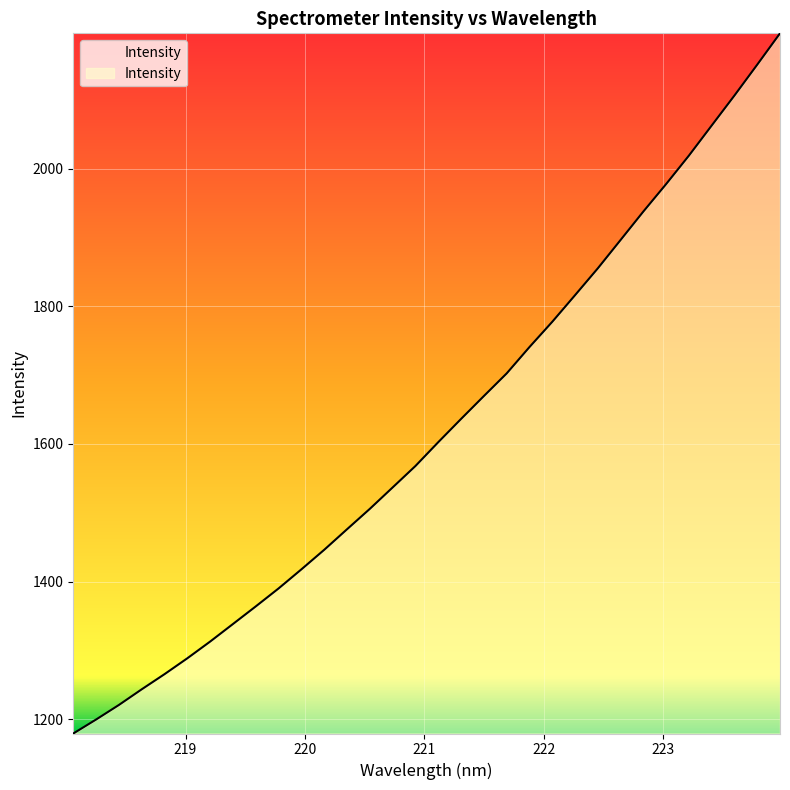

What is the smallest value displayed?

1179.6